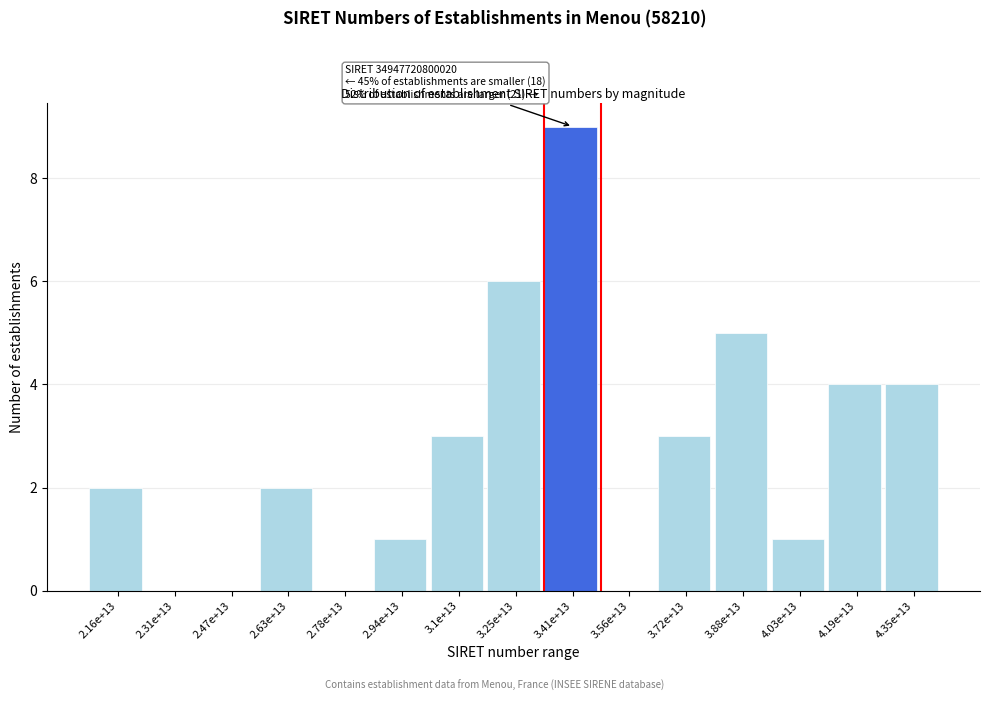

Reading left to right, list all the values displayed in this chart.

2.16e+13=2	2.31e+13=0	2.47e+13=0	2.63e+13=2	2.78e+13=0	2.94e+13=1	3.1e+13=3	3.25e+13=6	3.41e+13=9	3.56e+13=0	3.72e+13=3	3.88e+13=5	4.03e+13=1	4.19e+13=4	4.35e+13=4